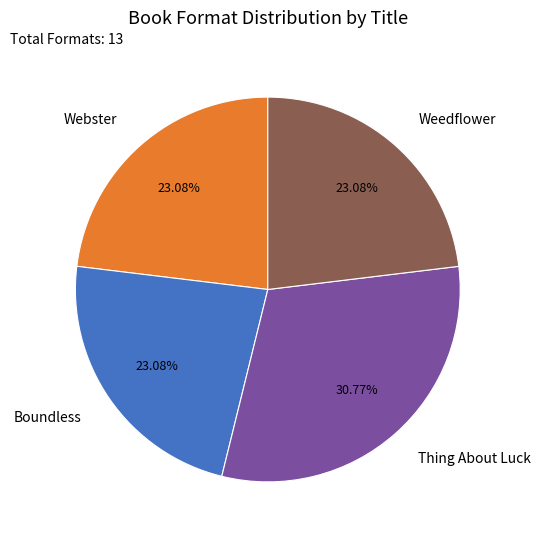

To the nearest percent, what is the combined percentage of Weedflower and Boundless?

46%